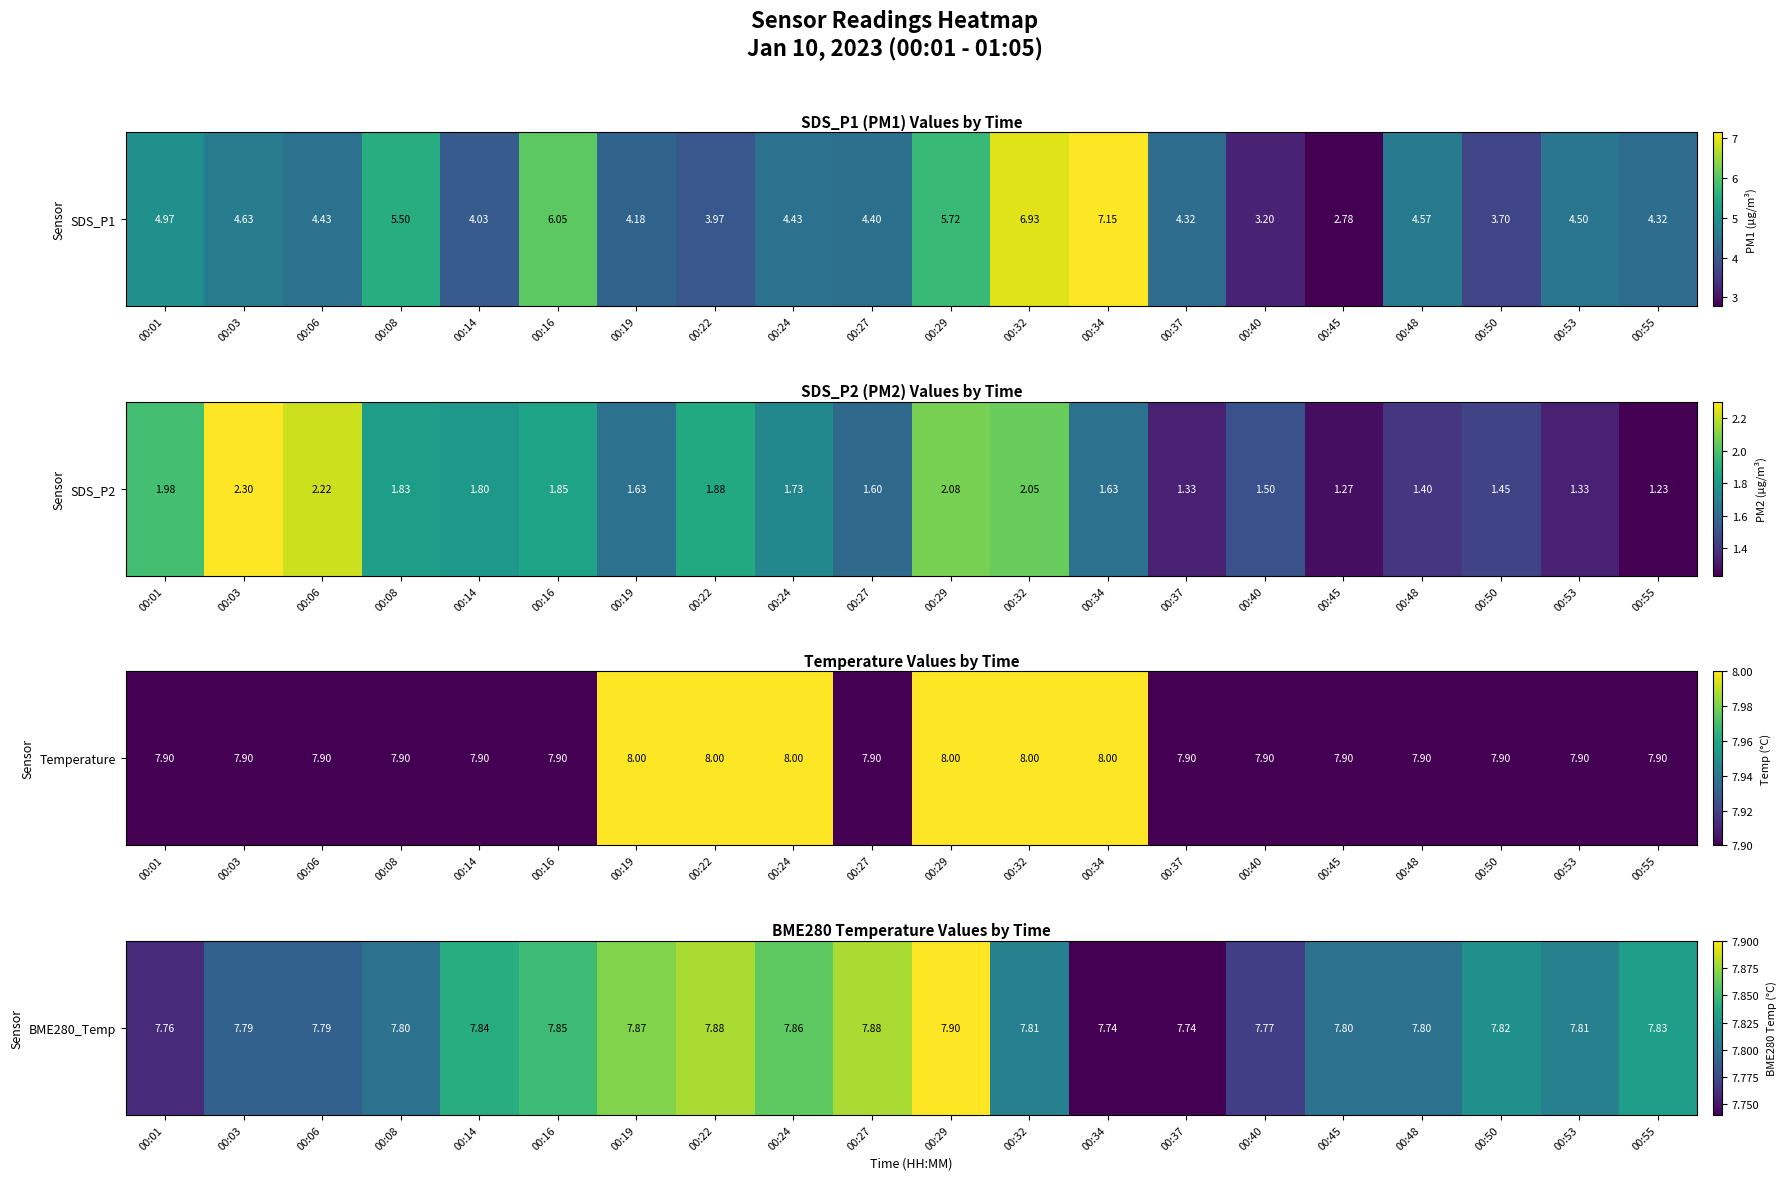

What is the difference between the second highest and minimum values?

0.1